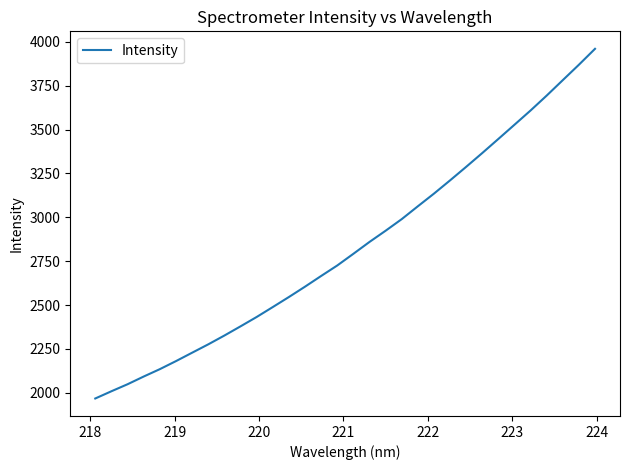

What is the difference between the maximum and minimum values?

1992.7